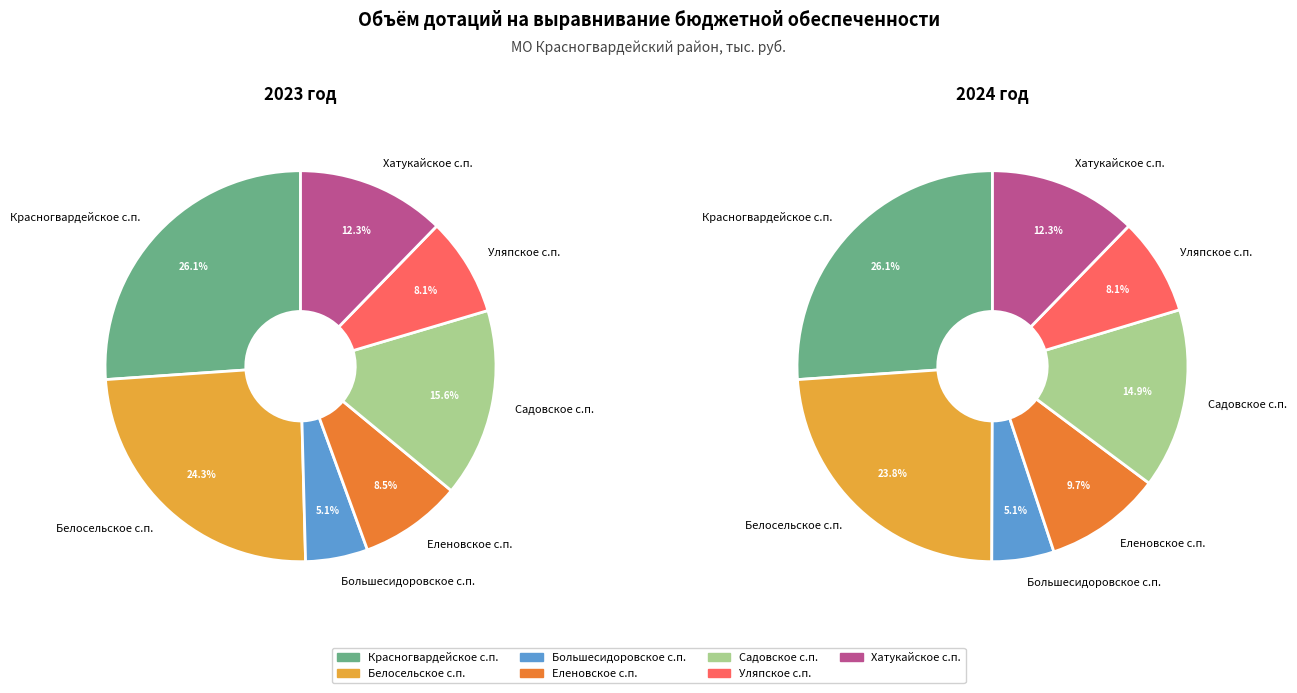

To the nearest percent, what is the combined percentage of 3 and 5?

17%